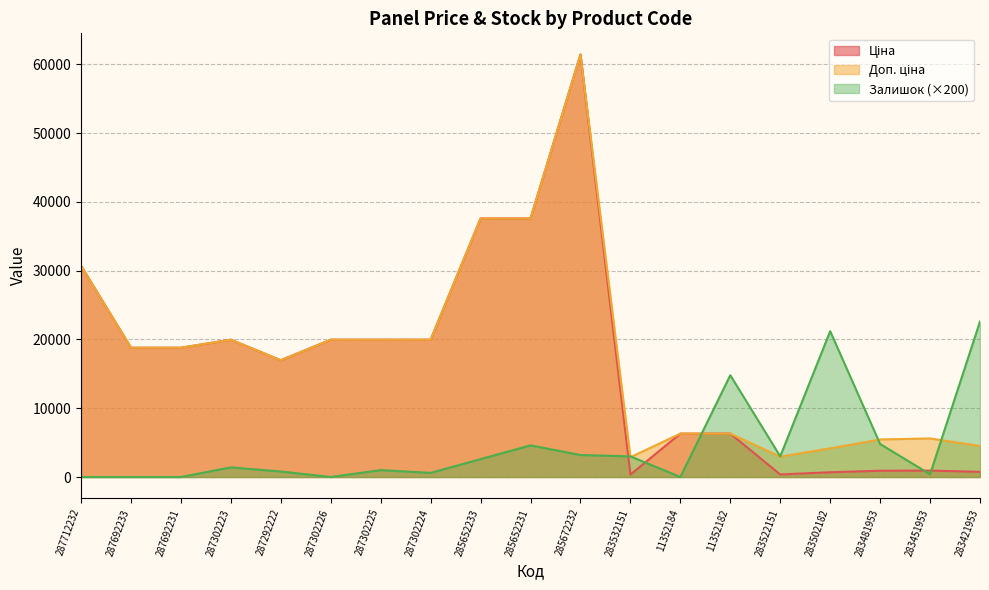

Where is Ціна nearest to the value 30897?

287712232